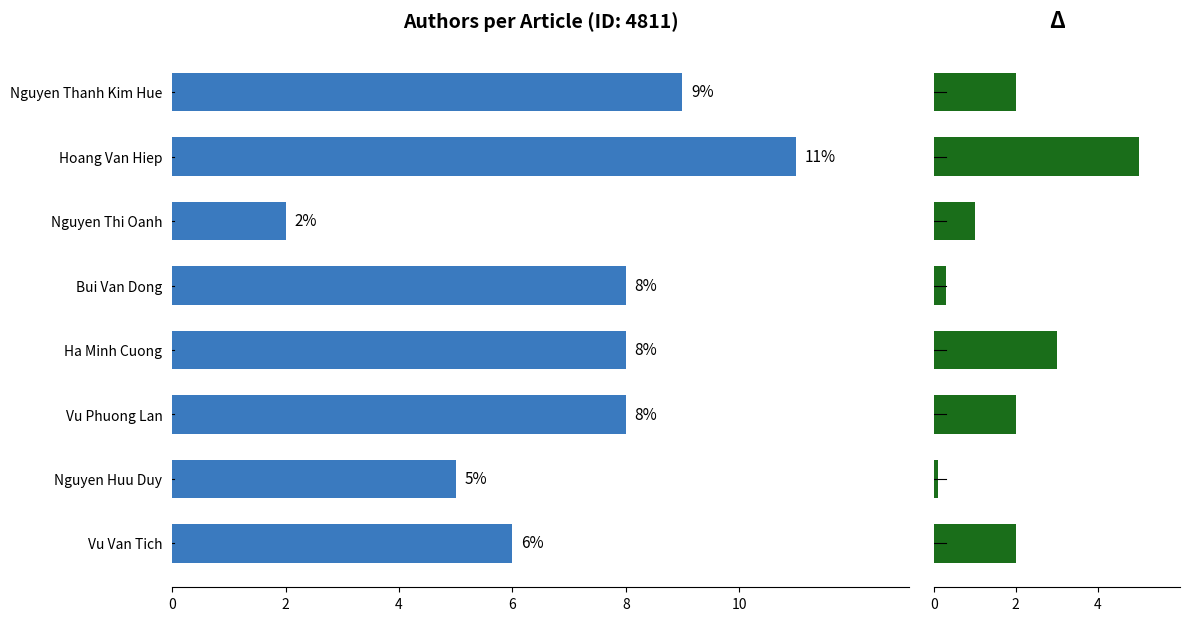

How many bars are there in total?

16